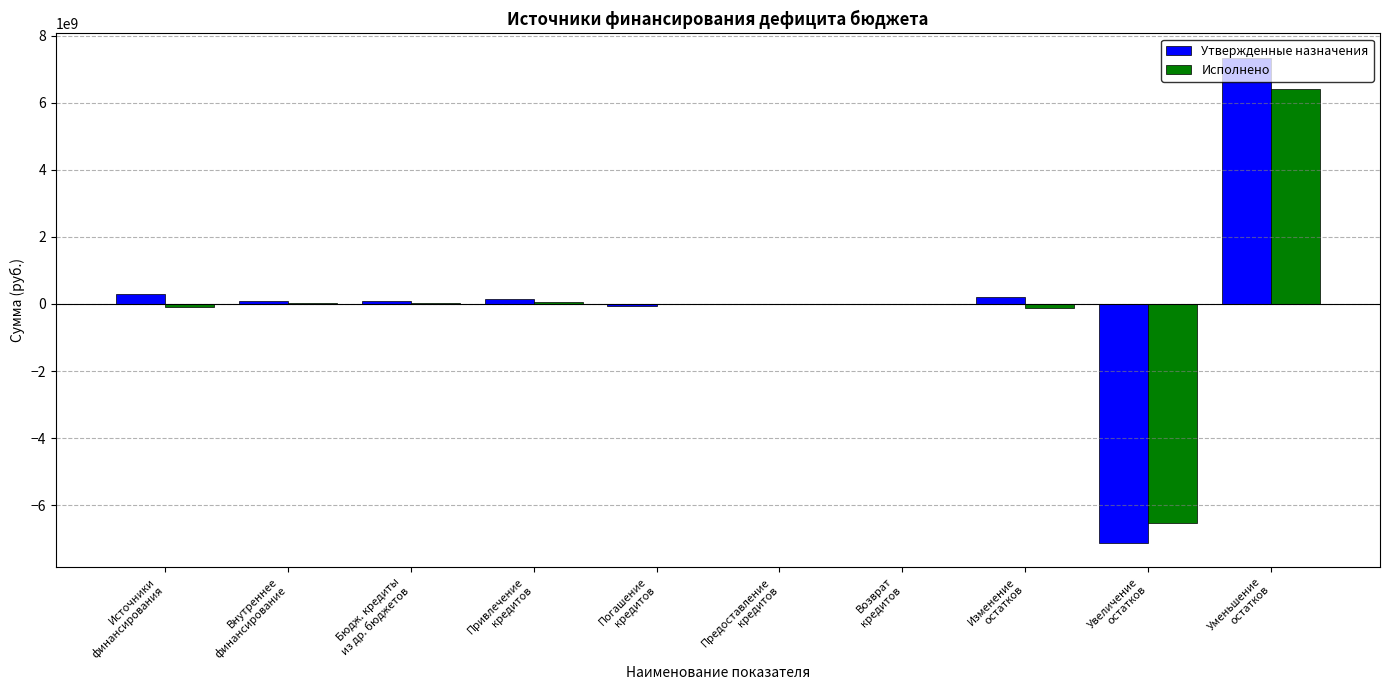

What is the maximum value shown in the chart?

7338199287.3